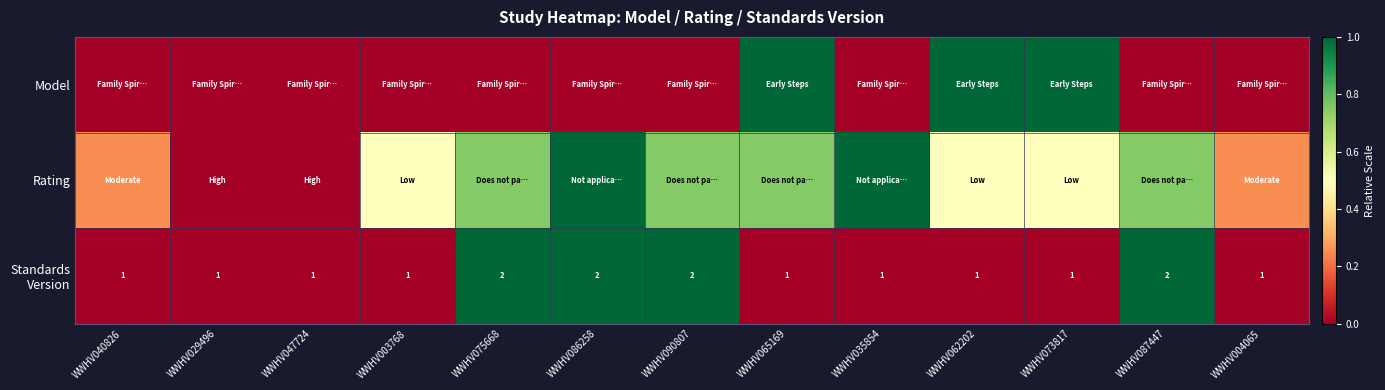

True or false: Standards Version has a value of 0.5 at WWHV035854.

False